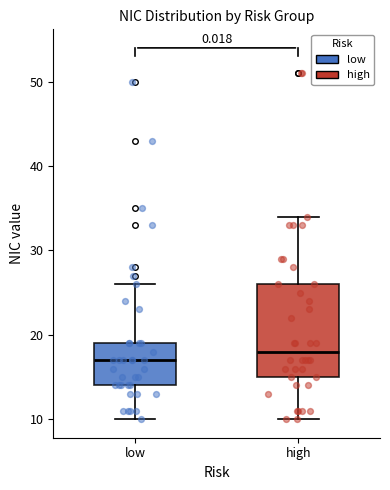

Reading left to right, transcribe this box plot: for each box, give where its median line is, the range the box spans, and where its two whiskers end, as read against the y-axis. The values are not printed on the chart, so give them approximately, as read against the axis.

low: median 17, box 14 to 19, whiskers 10 to 26
high: median 18, box 15 to 26, whiskers 10 to 34